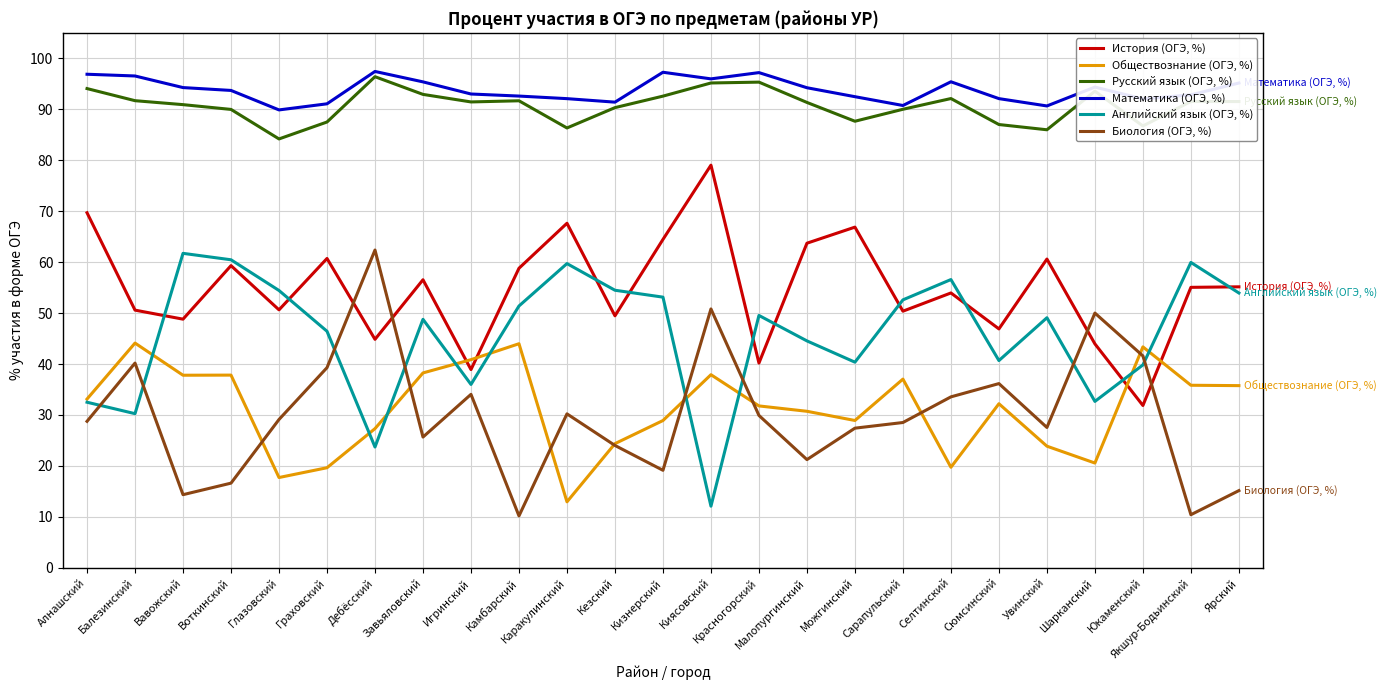

How many times do История (ОГЭ, %) and Английский язык (ОГЭ, %) cross each other?

10